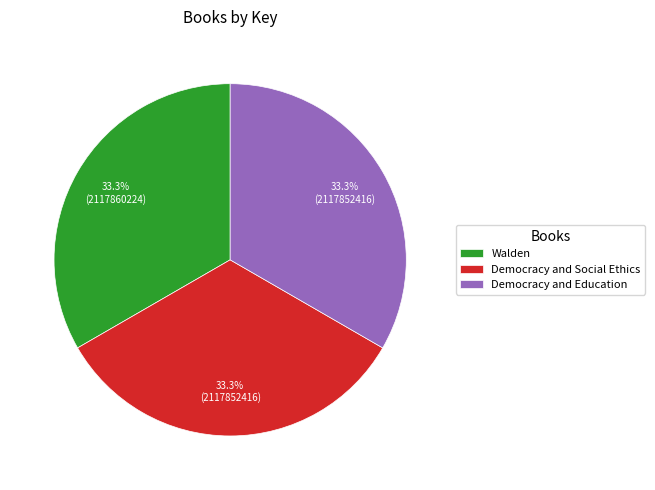

Is Walden the majority of the pie?

No